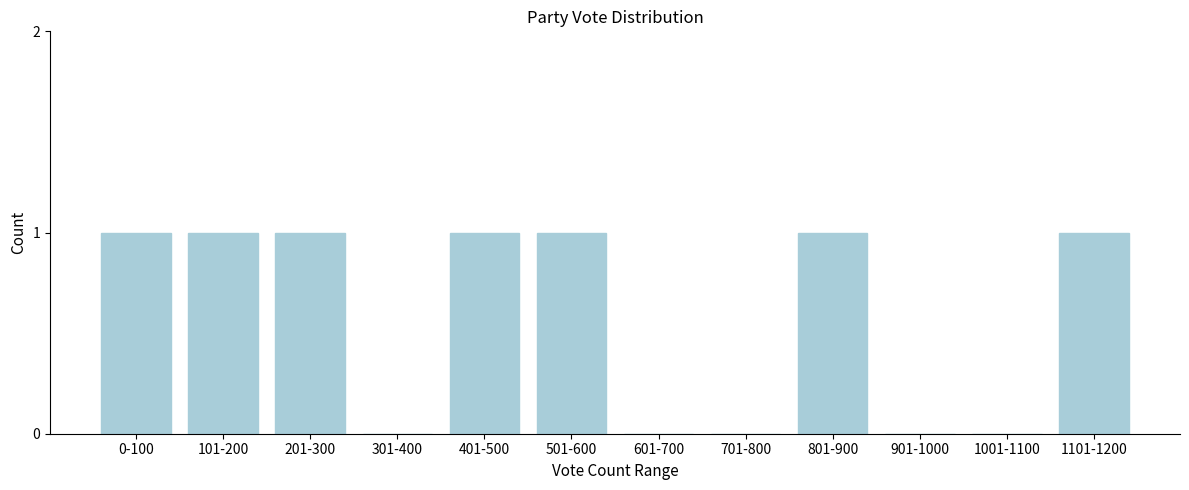

Reading left to right, extract all data points from this chart.

0-100=1	101-200=1	201-300=1	301-400=0	401-500=1	501-600=1	601-700=0	701-800=0	801-900=1	901-1000=0	1001-1100=0	1101-1200=1